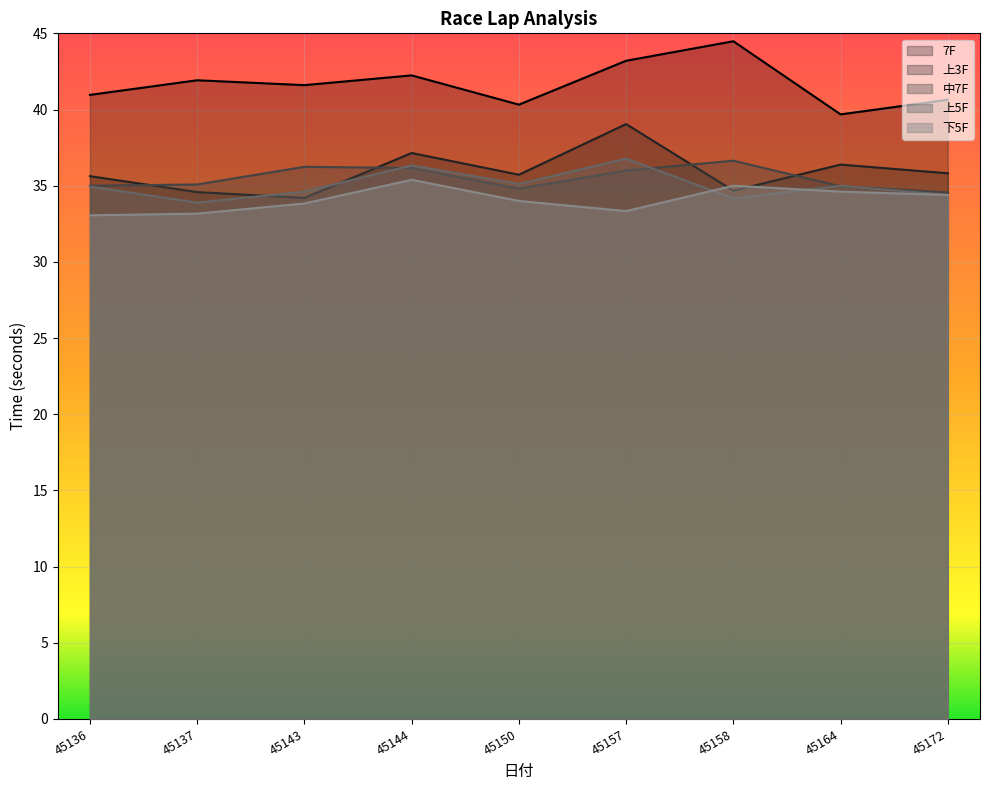

Which category has the lowest value in the 7F series?

45164